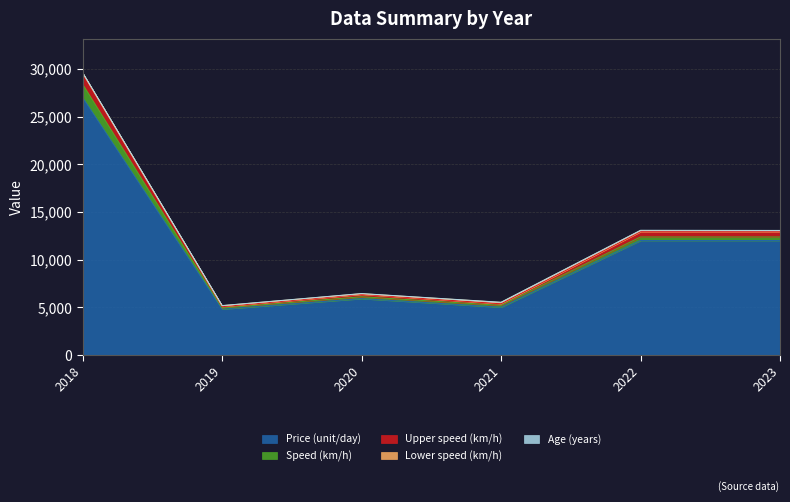

What is the maximum value for Price (unit/day)?

27000